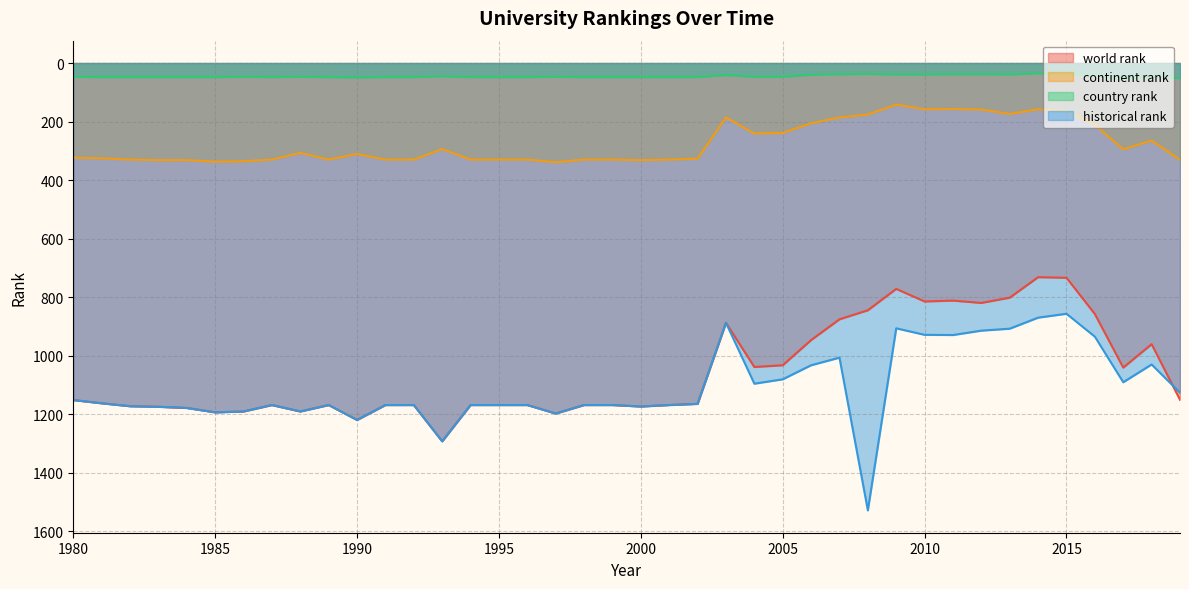

In world rank, how many points are higher than both neighbors (excluding endpoints)?

10